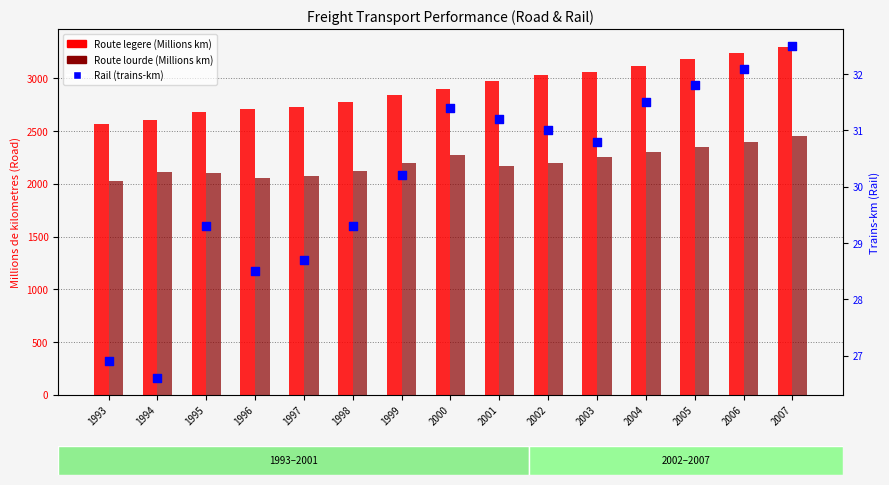

At how many categories does at least one series exceed 139?

15